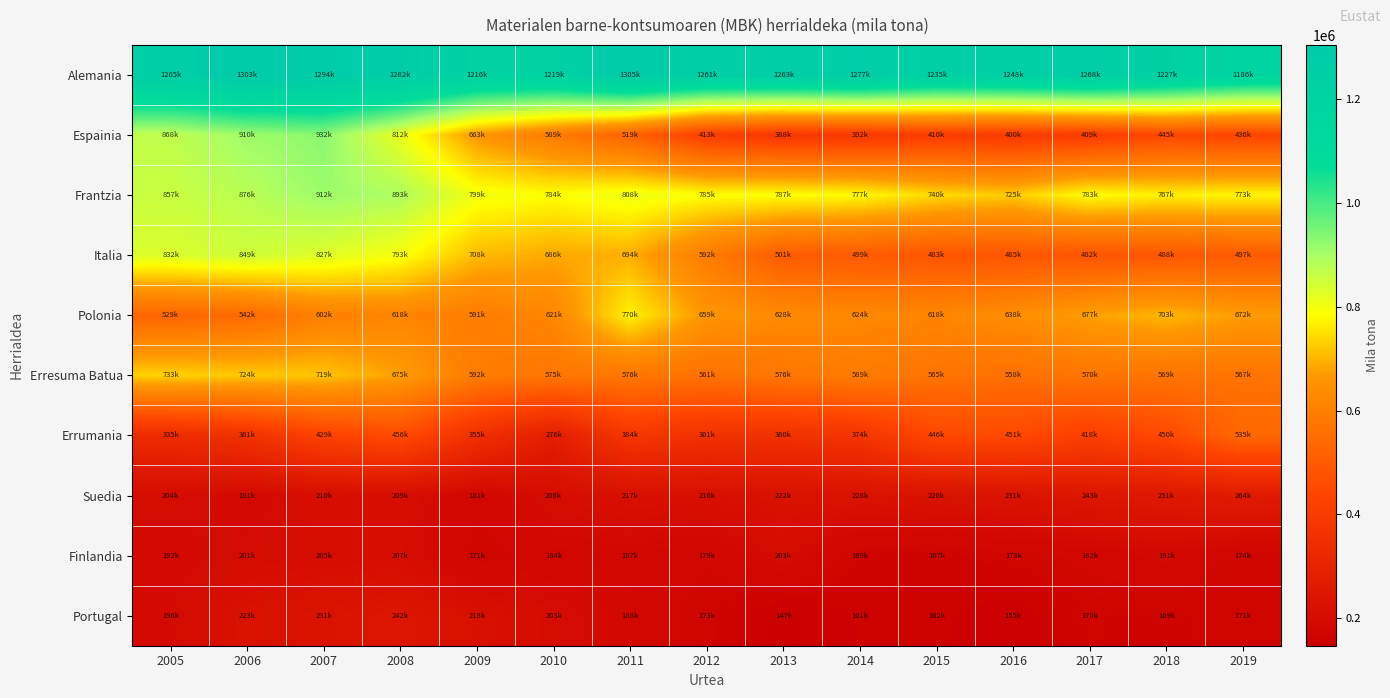

What is the difference between the highest and lowest values at 2012?

1088822.0